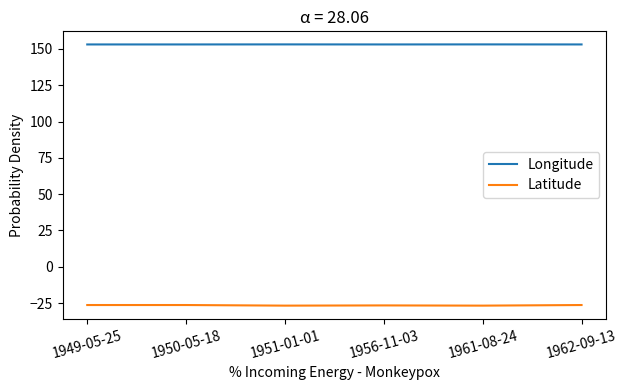

True or false: Longitude and Latitude intersect in this chart.

False